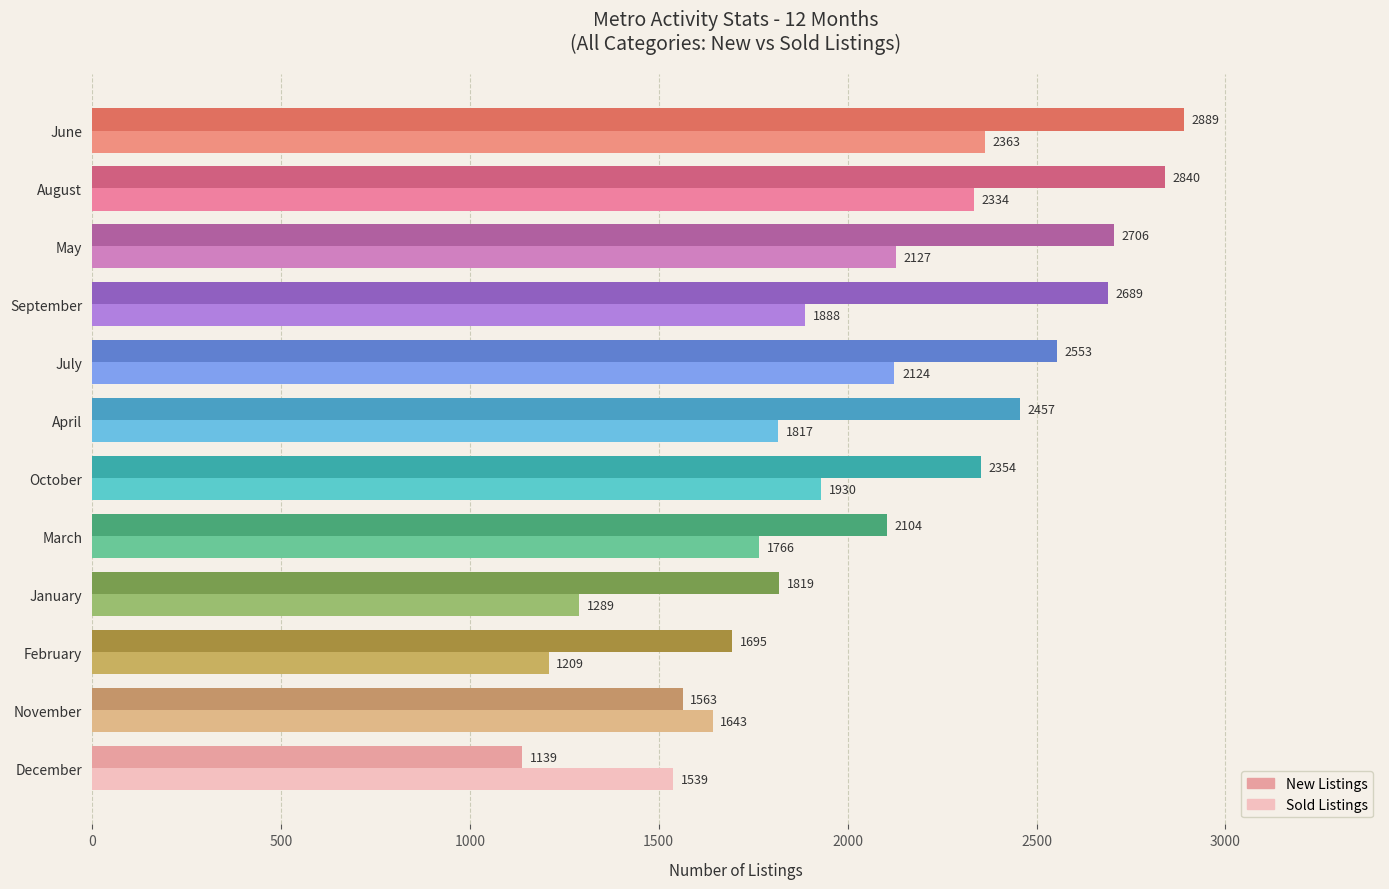

Read the Sold Listings value at December, to the nearest 100.

1500